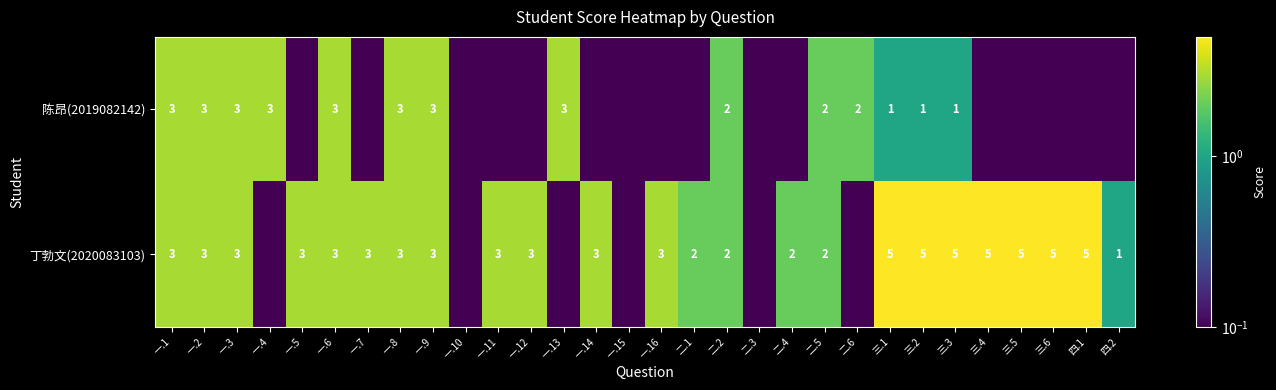

Is the value of 陈昂(2019082142) at 二.5 greater than the value of 丁勃文(2020083103) at 四.1?

No